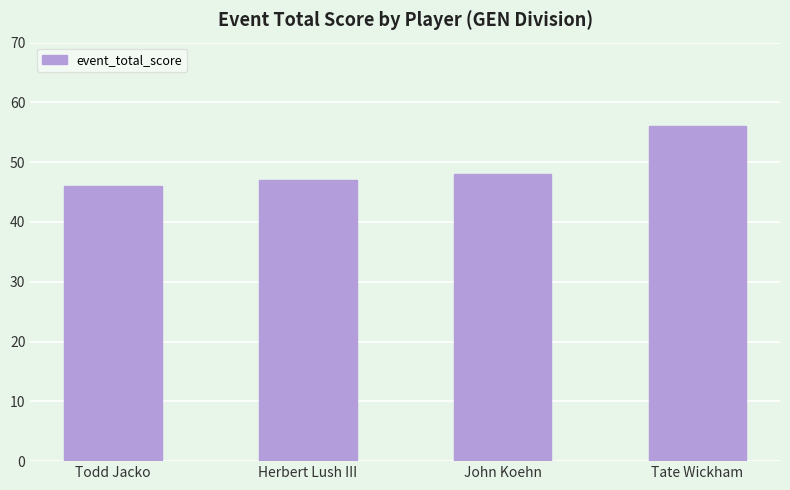

Is it true that the value at John Koehn is 48?

True